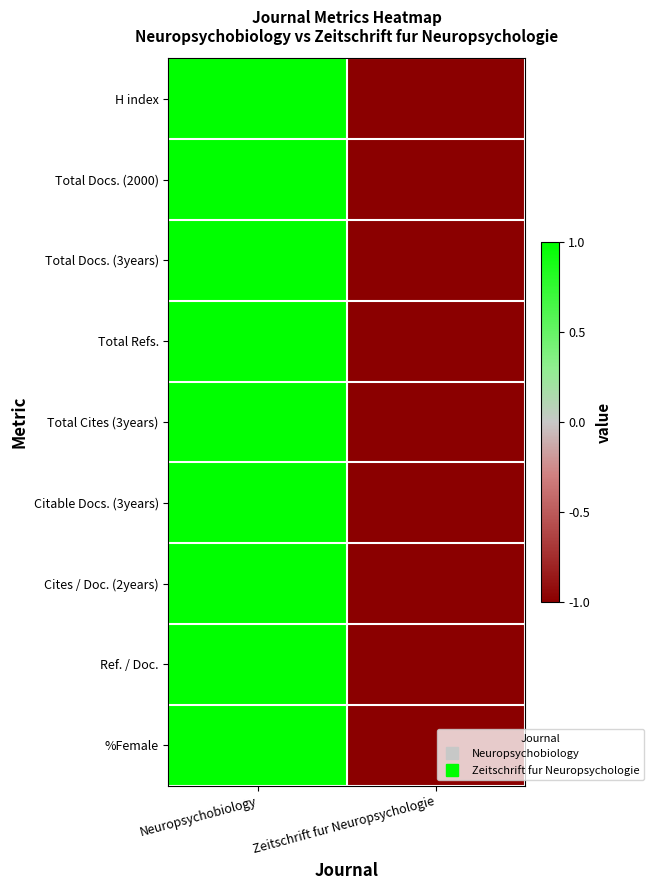

How many series are shown in this chart?

9